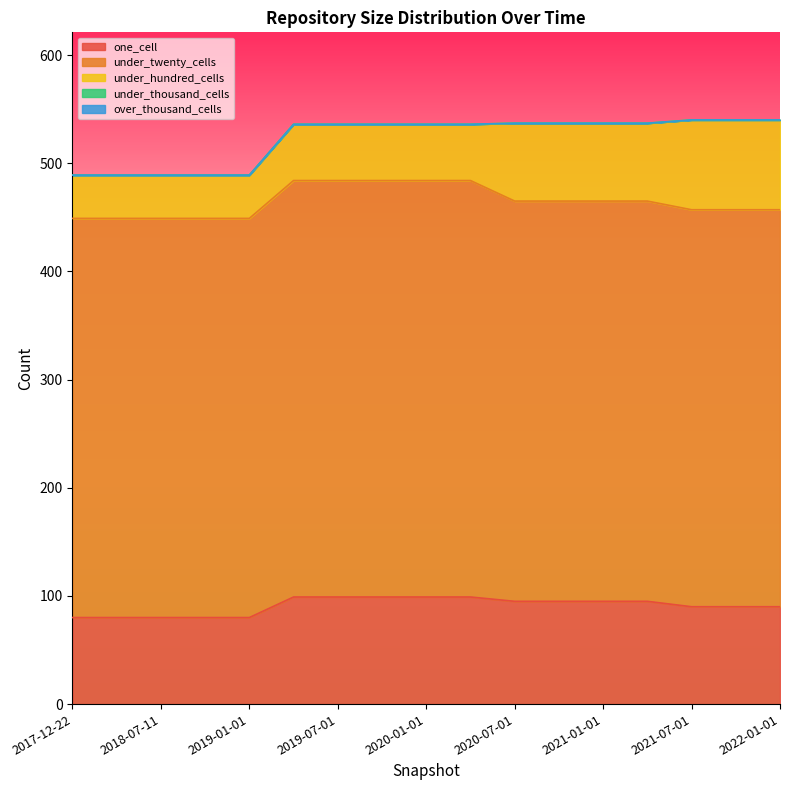

What position from the left is 2020-01-01?

9